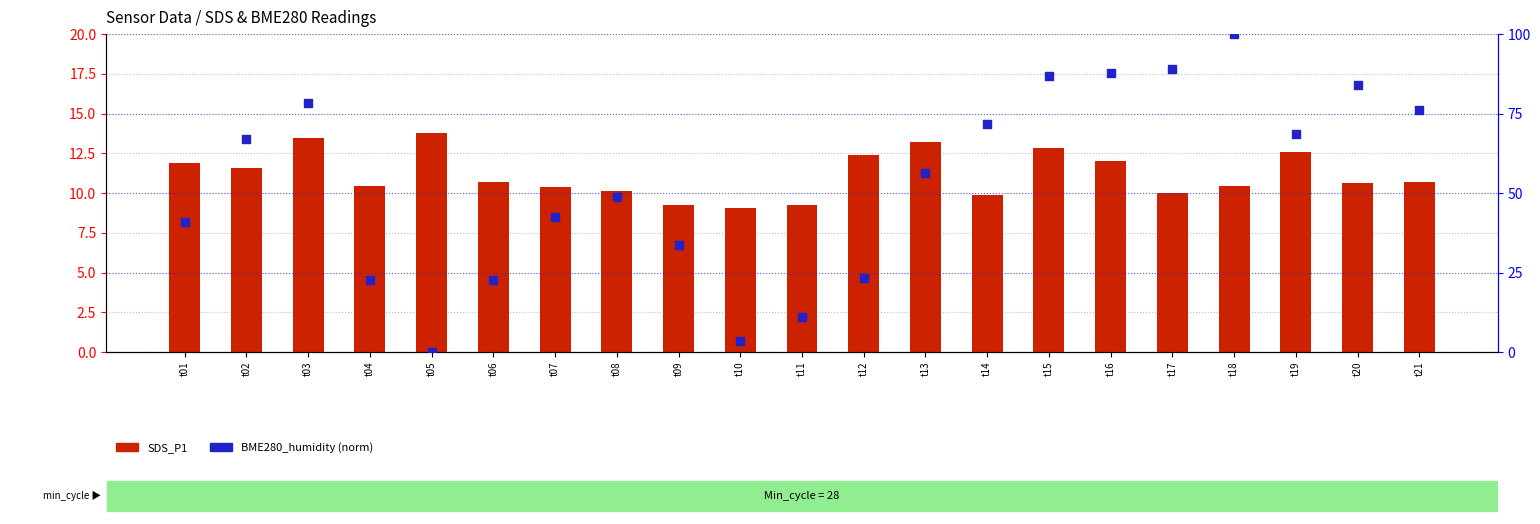

At how many categories does at least one series exceed 9?

21